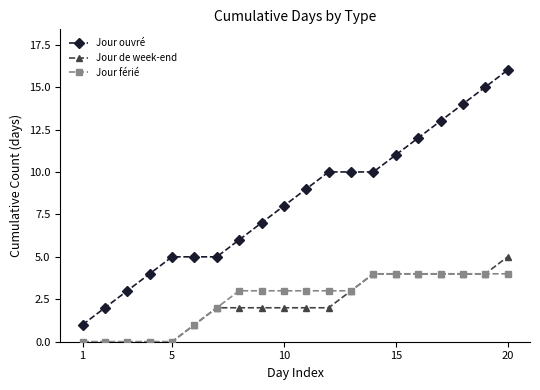

Which series has the largest total across all categories?

Jour ouvré